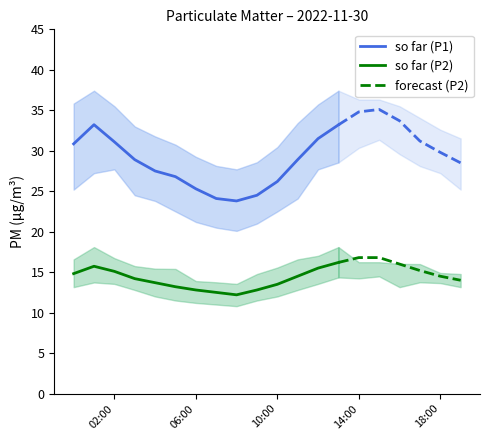

What is the maximum value for so far (P1)?

33.2